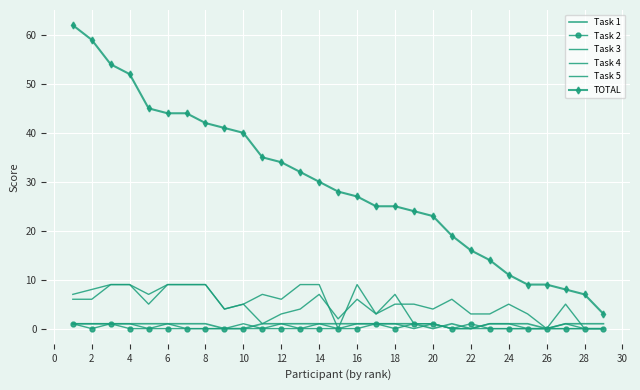

What is the difference between the maximum and second lowest values in the Task 2 series?

1